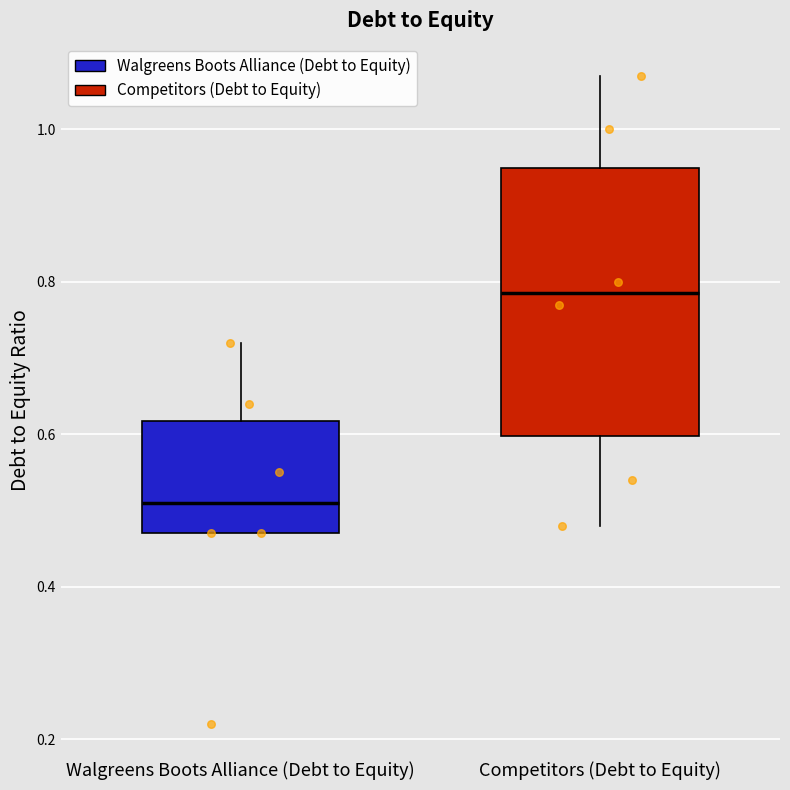

Reading left to right, transcribe this box plot: for each box, give where its median line is, the range the box spans, and where its two whiskers end, as read against the y-axis. The values are not printed on the chart, so give them approximately, as read against the axis.

Walgreens Boots Alliance (Debt to Equity): median 0.52, box 0.48 to 0.62, whiskers 0.48 to 0.72
Competitors (Debt to Equity): median 0.78, box 0.60 to 0.96, whiskers 0.48 to 1.08